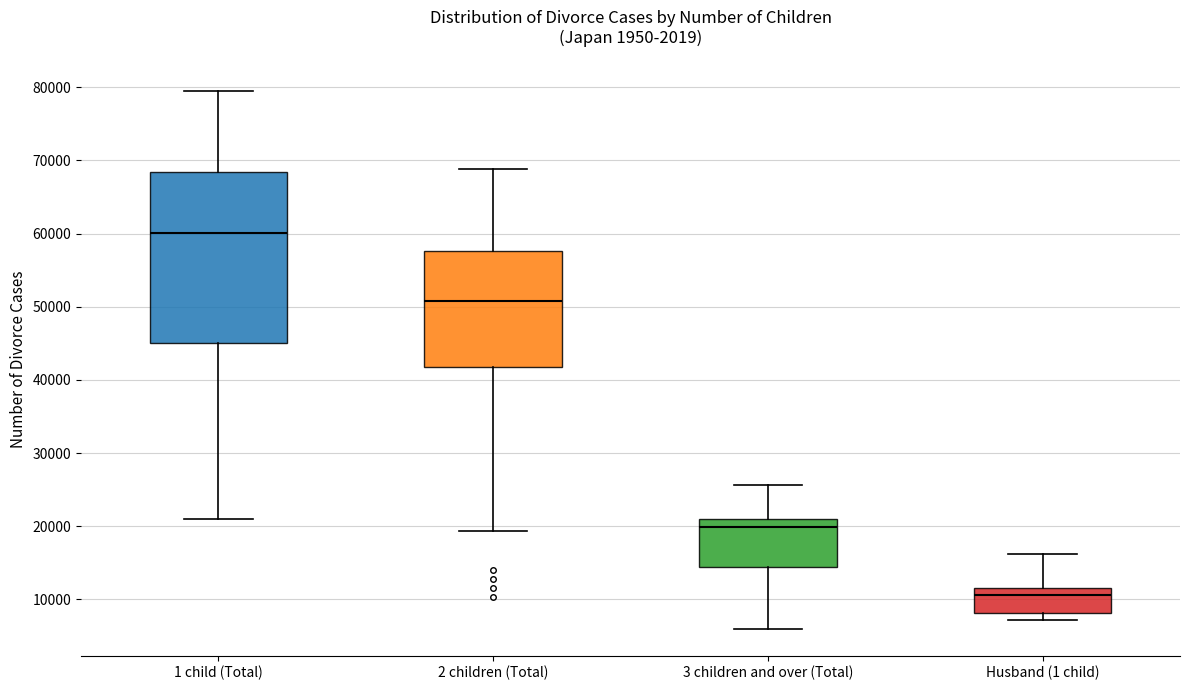

Reading left to right, read every box against the y-axis: the position of its median line, the range the box covers, and the ends of its whiskers. The values are not printed on the chart, so give them approximately, as read against the axis.

1 child (Total): median 60000, box 45000 to 68000, whiskers 21000 to 80000
2 children (Total): median 51000, box 42000 to 58000, whiskers 19000 to 69000
3 children and over (Total): median 20000, box 14000 to 21000, whiskers 6000 to 26000
Husband (1 child): median 11000, box 8000 to 12000, whiskers 7000 to 16000